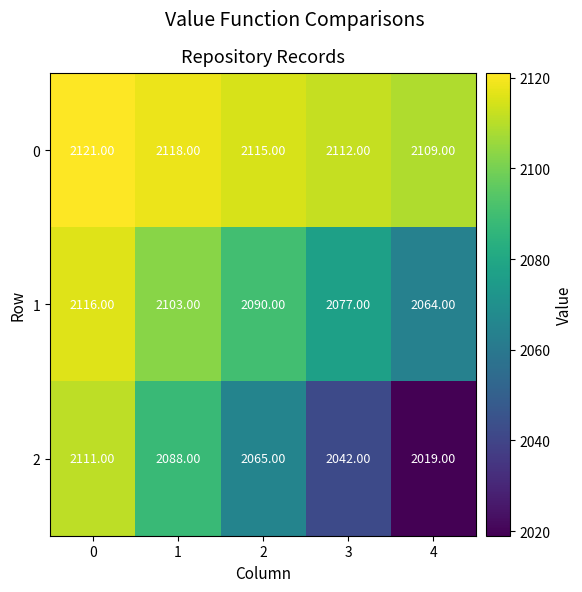

What is the minimum value shown in the chart?

2019